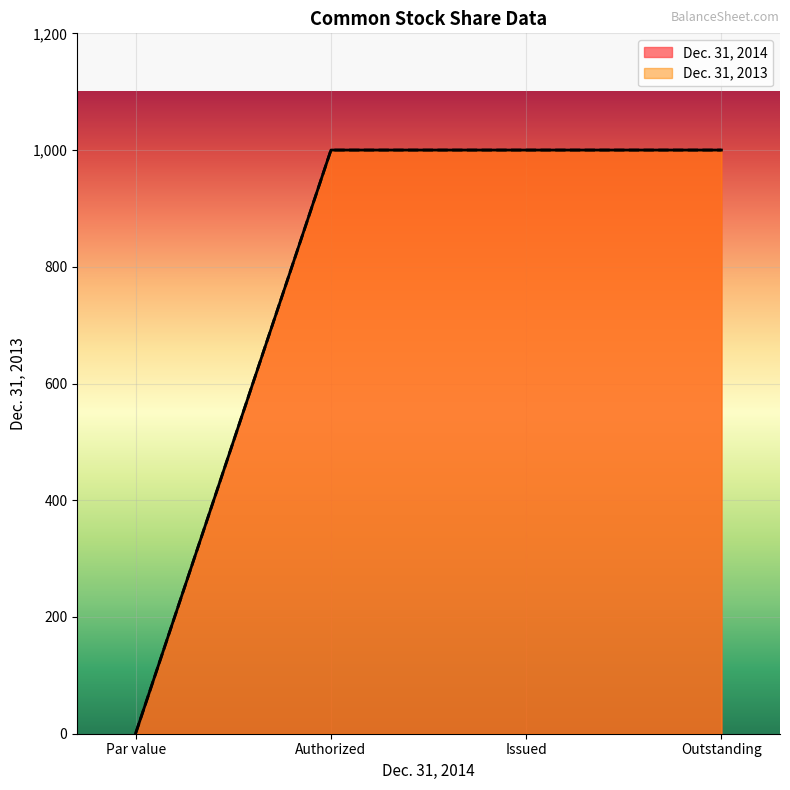

Where is the data nearest to the value 500?

Par value